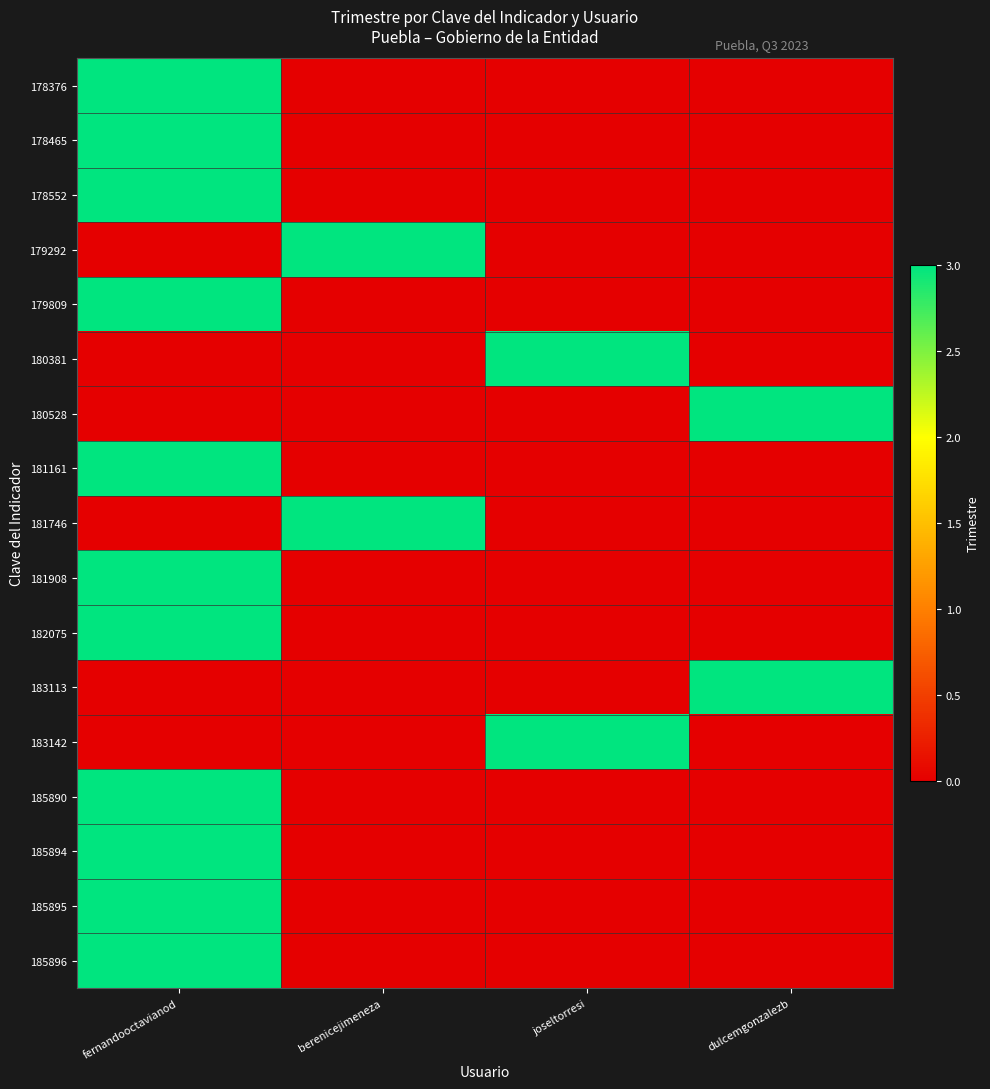

Which series has the largest total across all categories?

178376